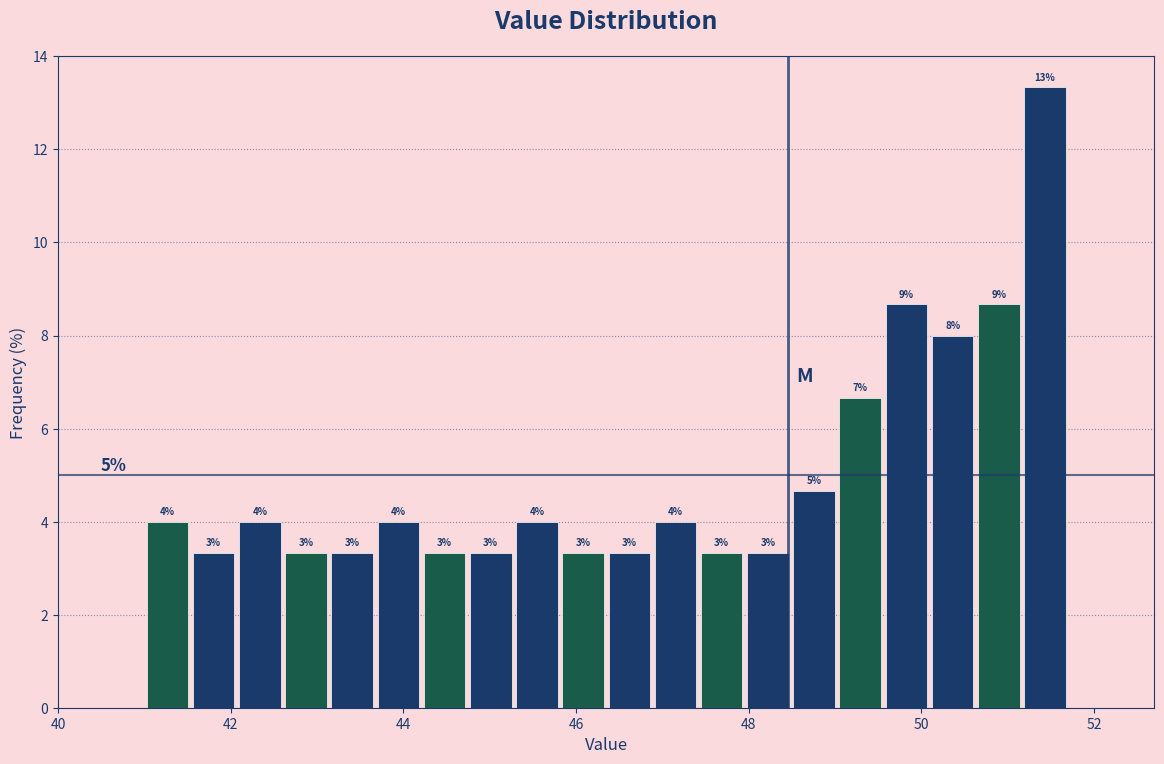

Read against the x-axis, roughly where is the centre of the tallest bar?

51.4